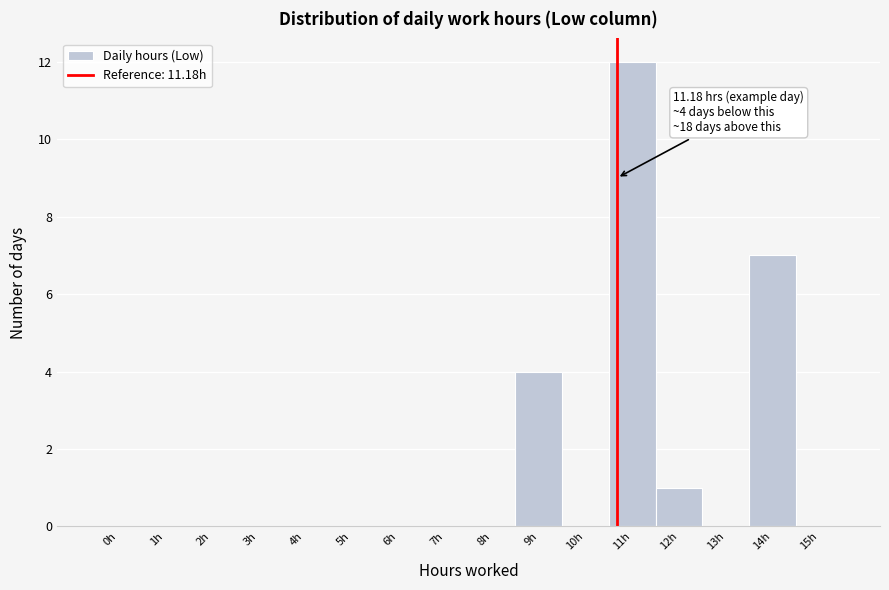

Reading left to right, what are all the values shown in this chart?

0h=0	1h=0	2h=0	3h=0	4h=0	5h=0	6h=0	7h=0	8h=0	9h=4	10h=0	11h=12	12h=1	13h=0	14h=7	15h=0